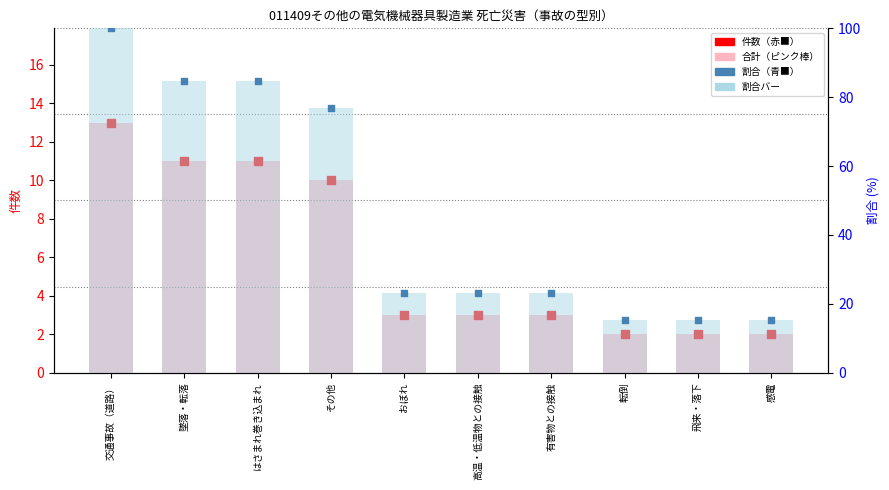

Is the value of 合計件数 at おぼれ greater than the value of 合計 at はさまれ巻き込まれ?

No